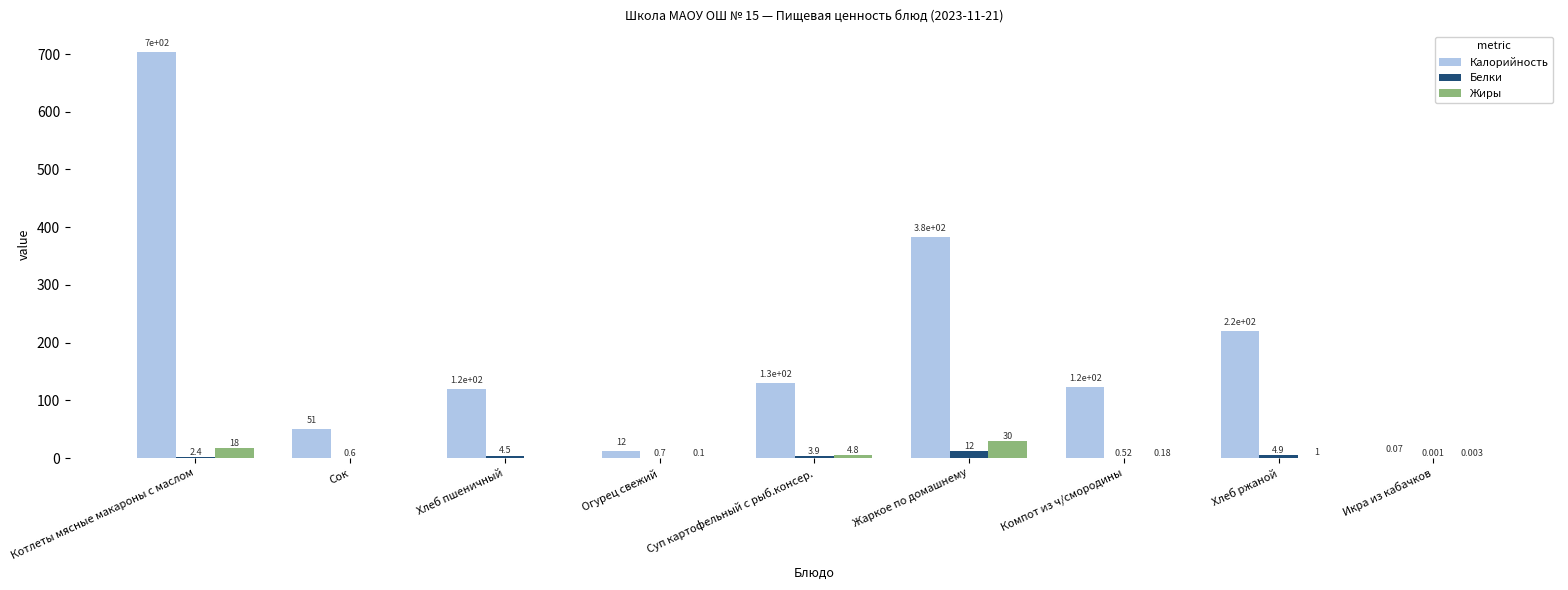

What is the maximum value shown in the chart?

704.2